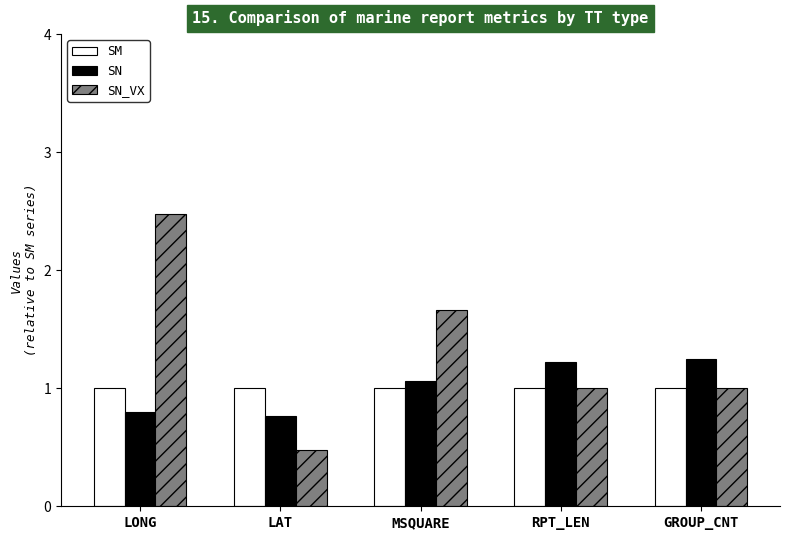

Rank the series by their maximum value, from highest to lowest.

SN_VX, SN, SM